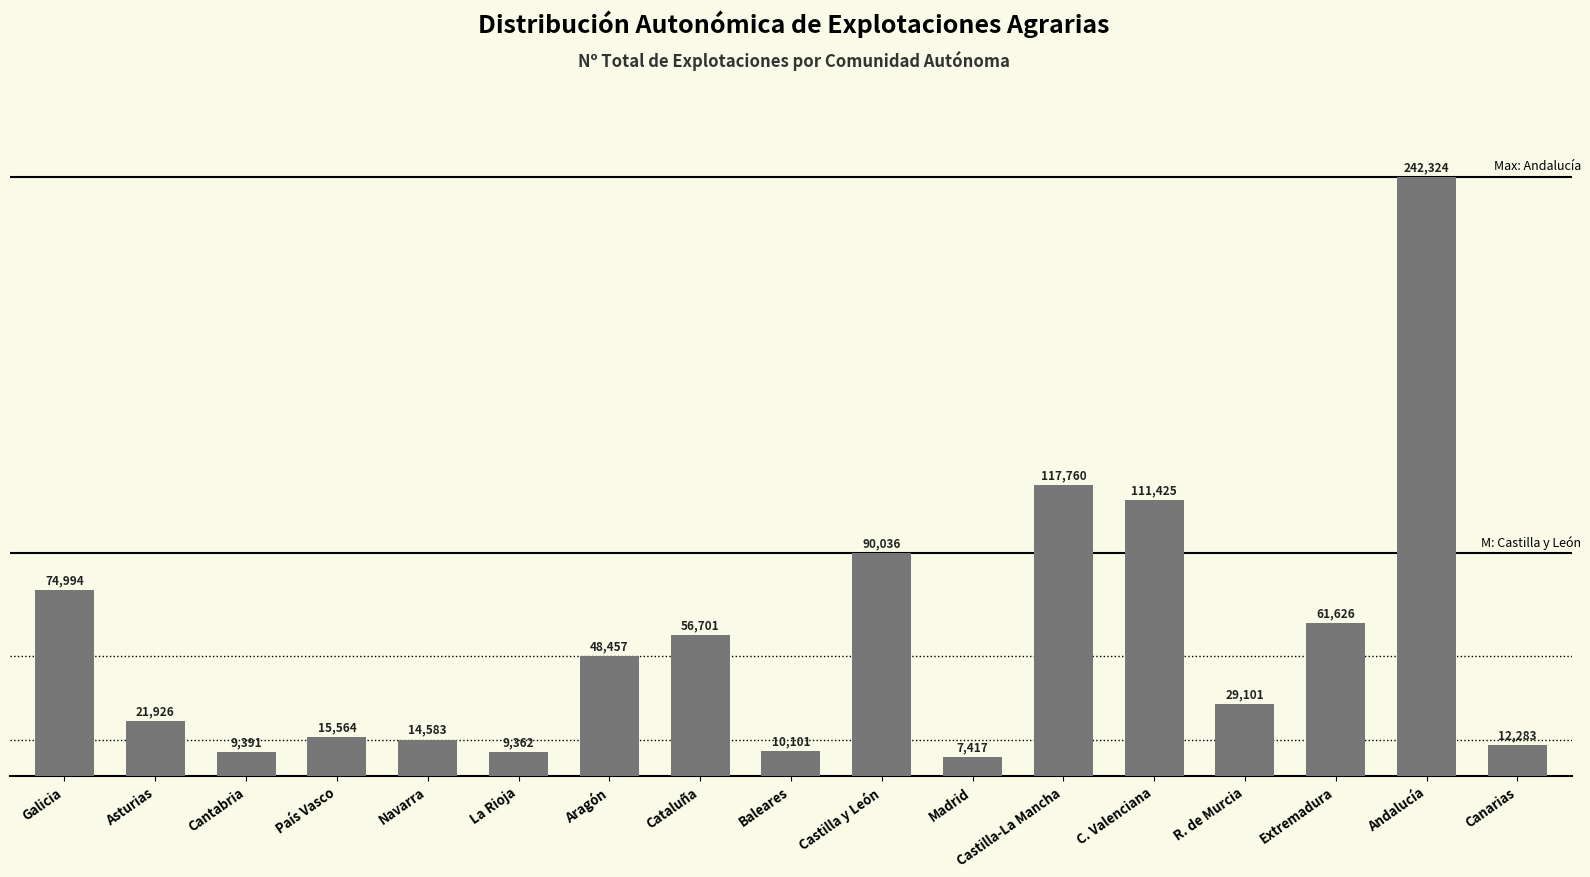

What value does the data have at Navarra?

14583